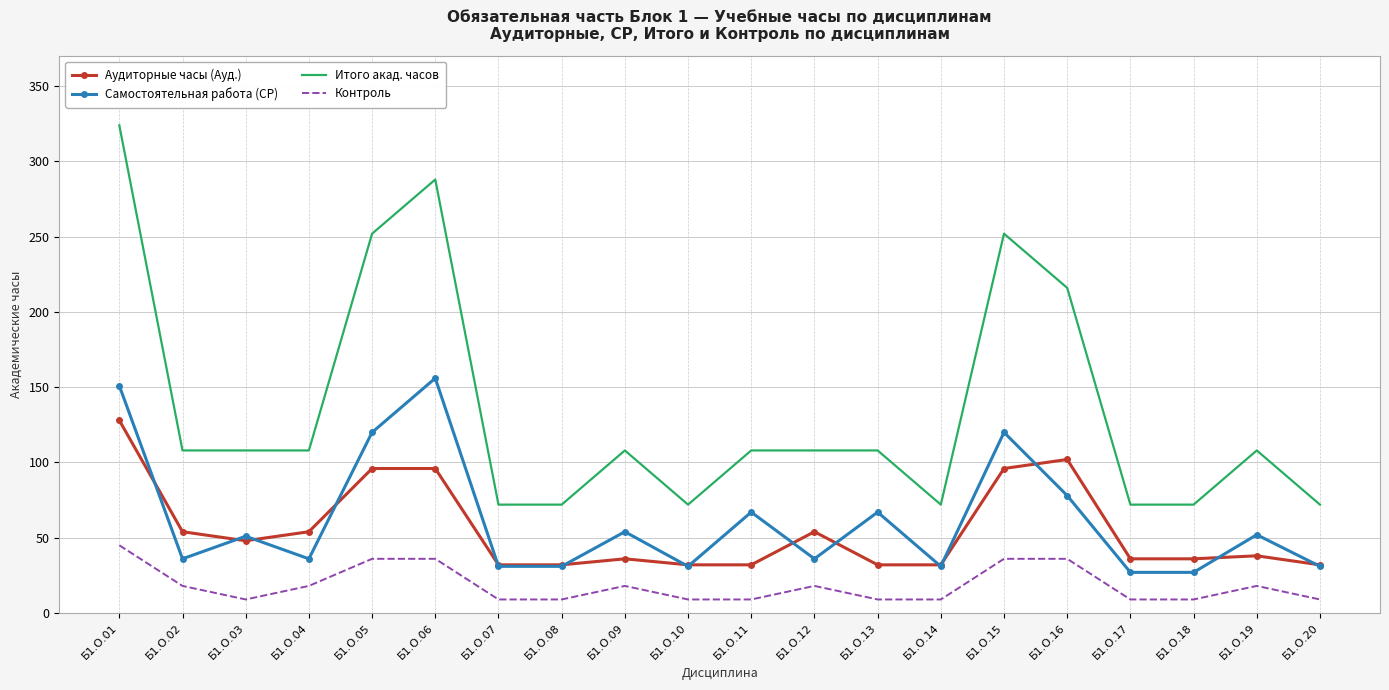

What is the average value of the Итого акад. часов series?

135